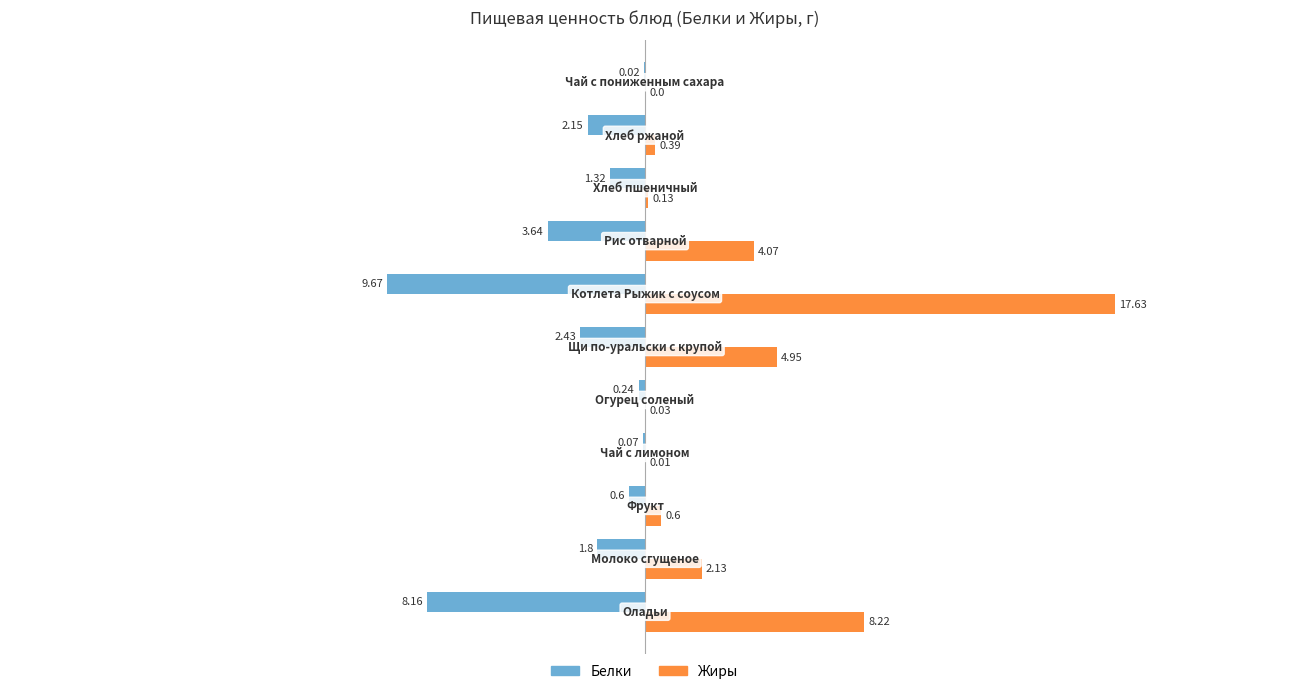

What is the sum of all Белки values?

-30.1